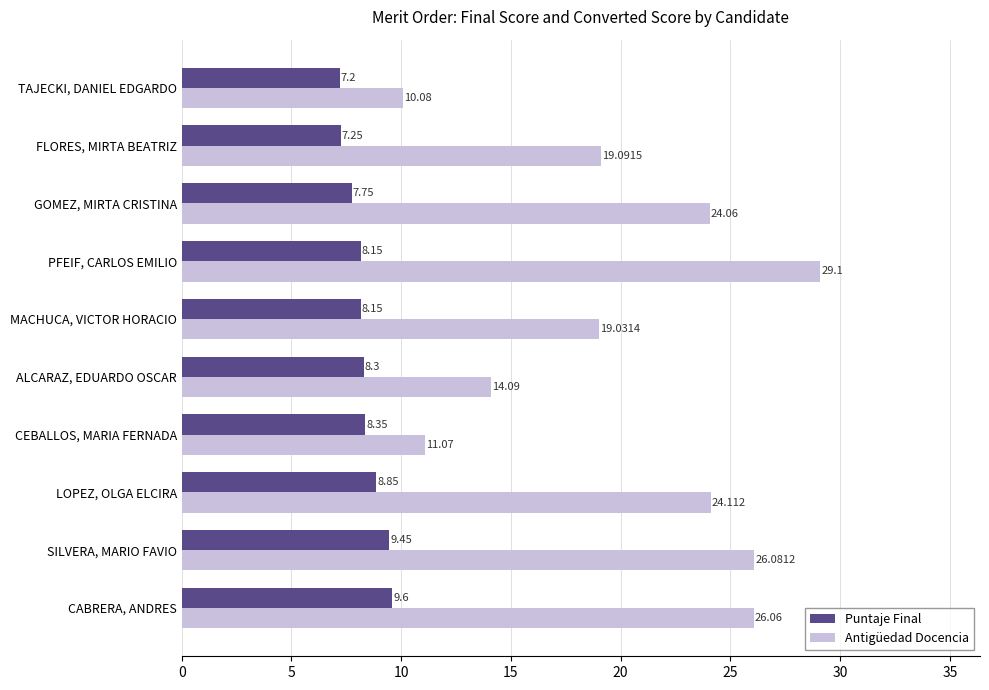

What are all the series names shown in the legend?

Puntaje Final, Antigüedad Docencia